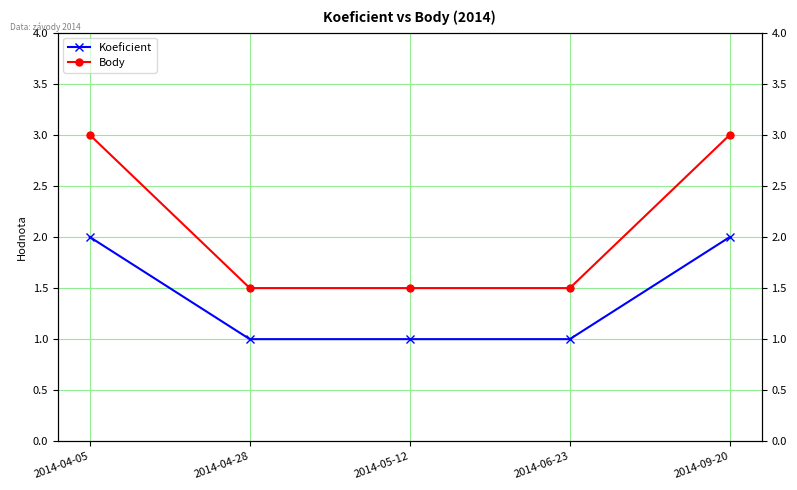

True or false: Body and Koeficient cross at least once.

False